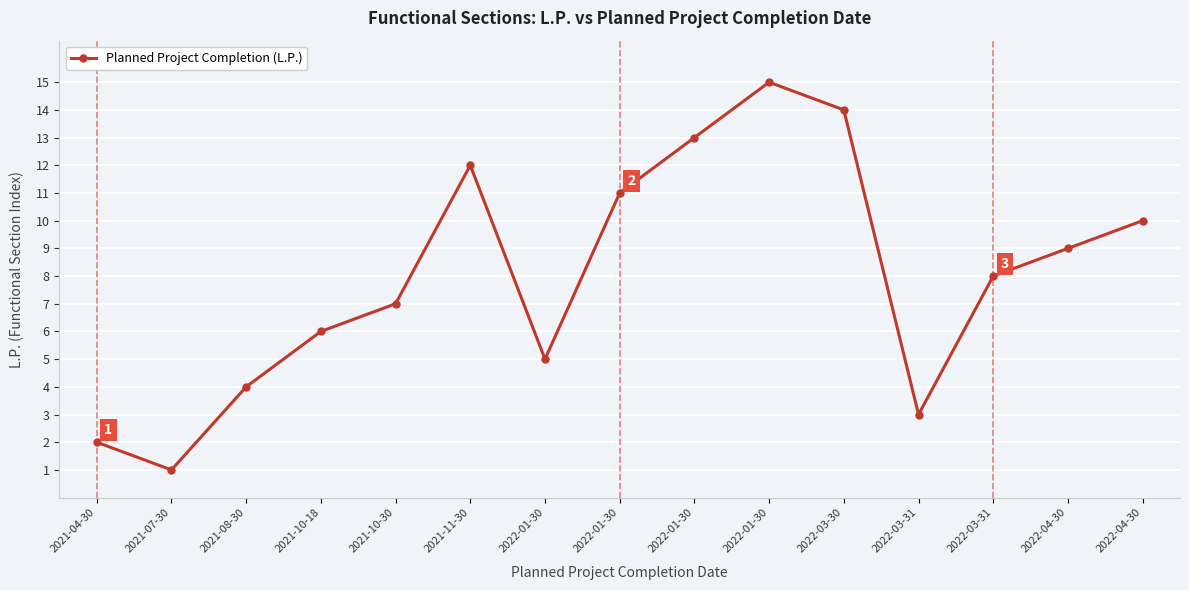

True or false: the data shows 13 at 2022-01-30.

True